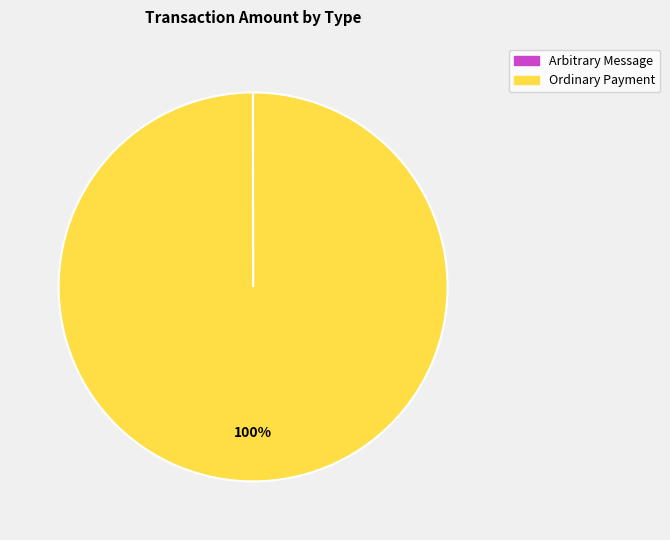

Does any single category account for the majority?

Yes